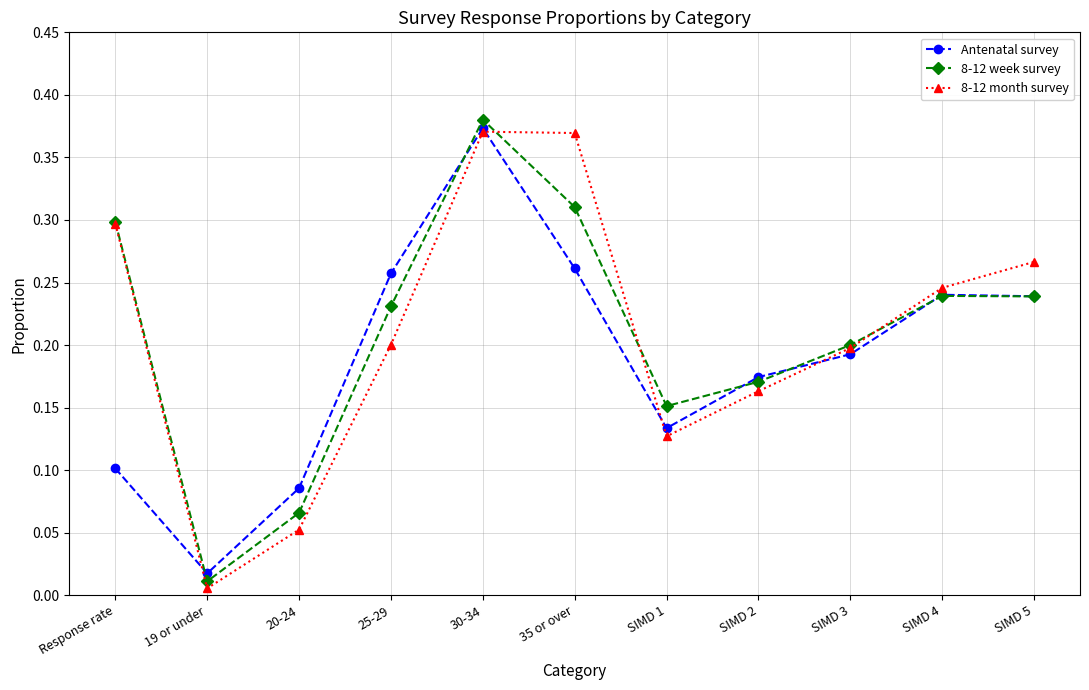

Is the value of 8-12 week survey at 25-29 greater than the value of 8-12 month survey at 19 or under?

Yes